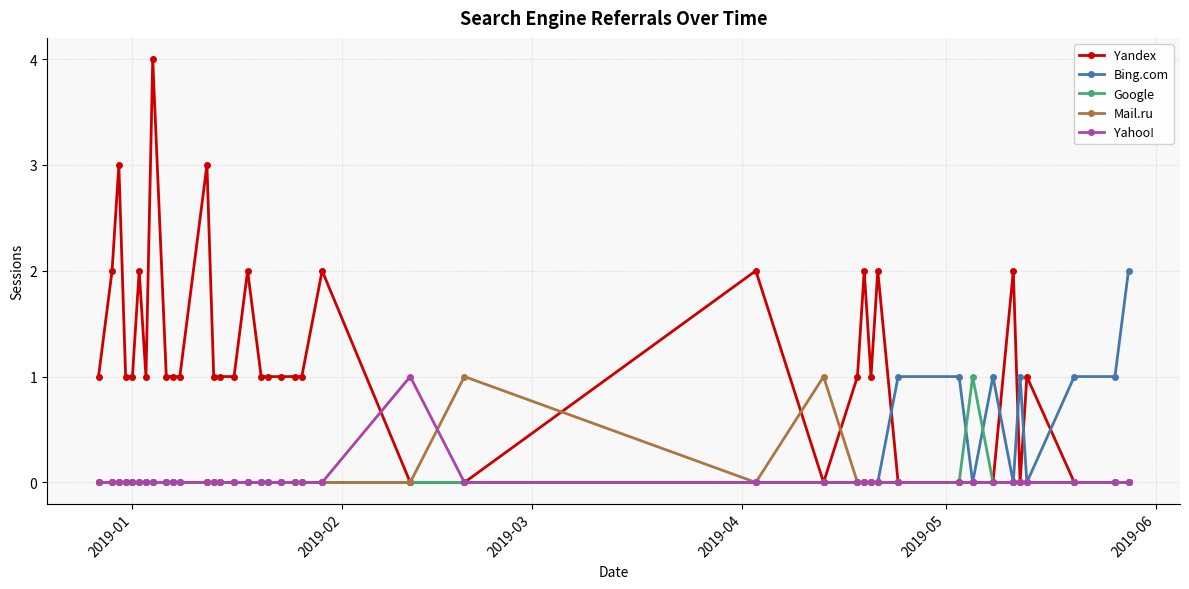

What is the greatest value displayed?

4